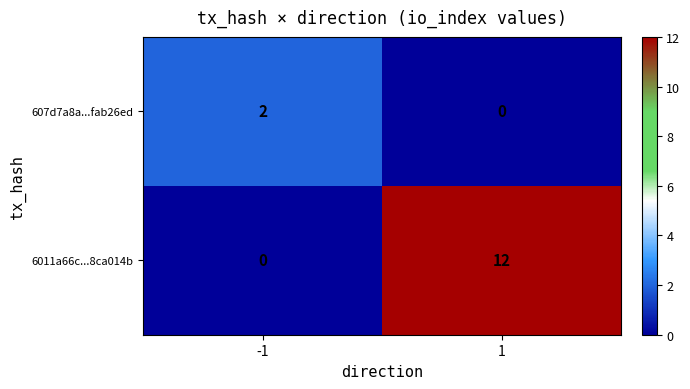

How many data points in 6011a66c...8ca014b are less than 12?

1